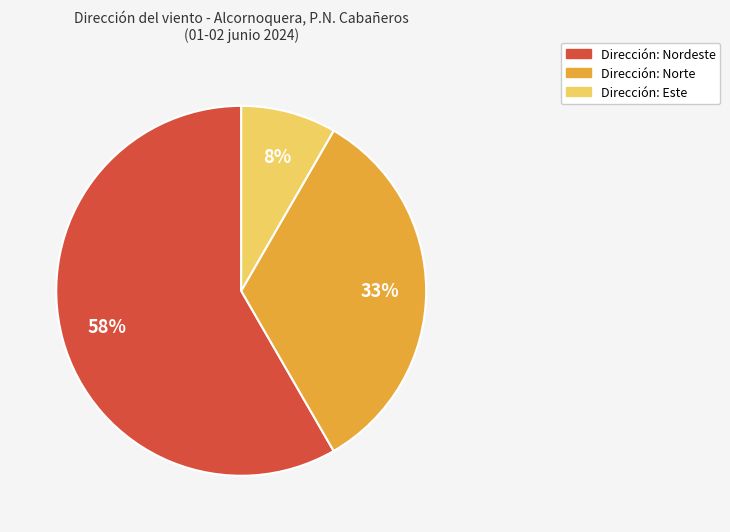

To the nearest percent, what is the average slice percentage?

33%